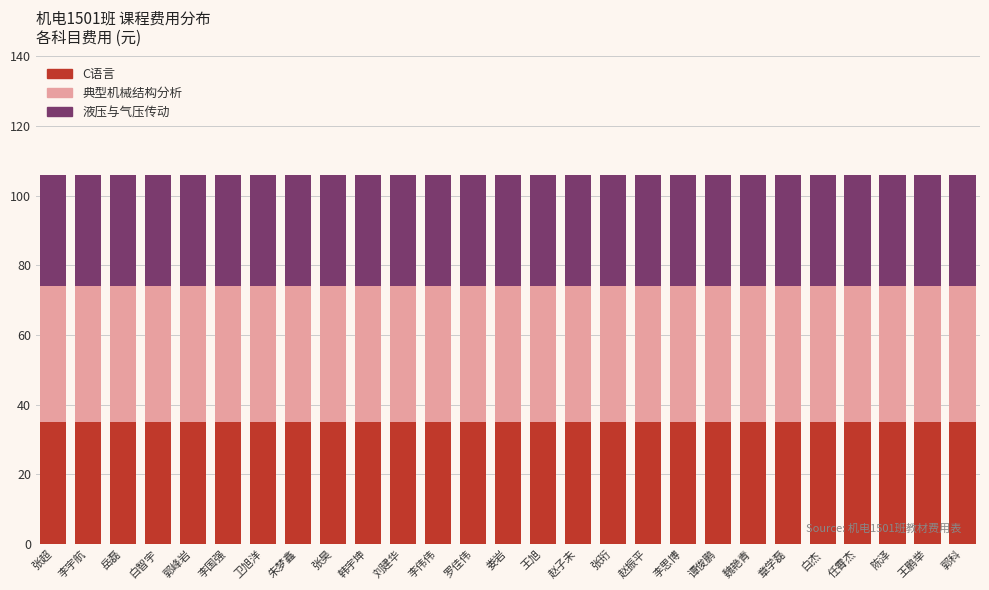

What is the average value of the C语言 series?

35